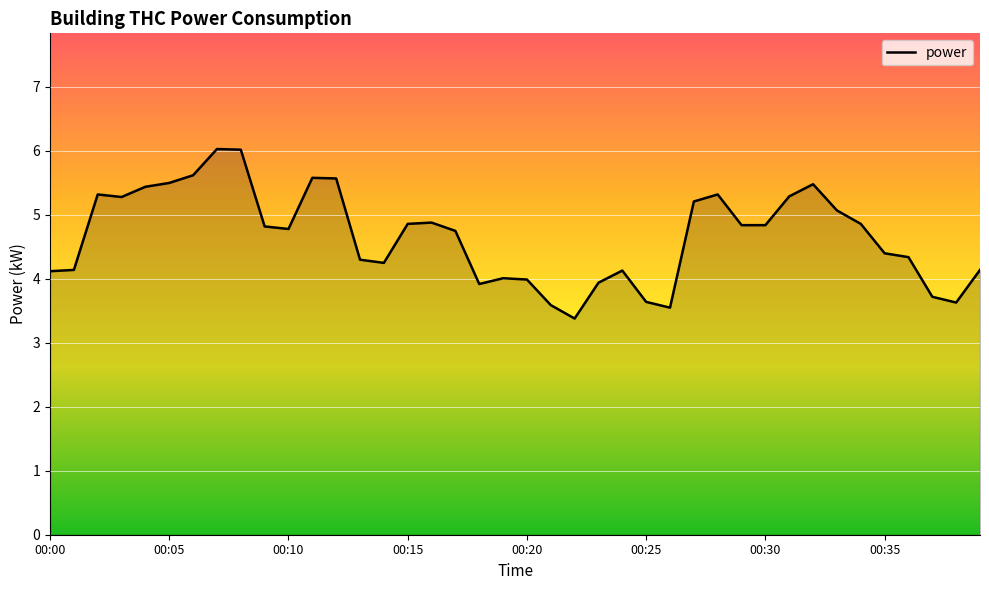

What is the greatest value displayed?

6.0